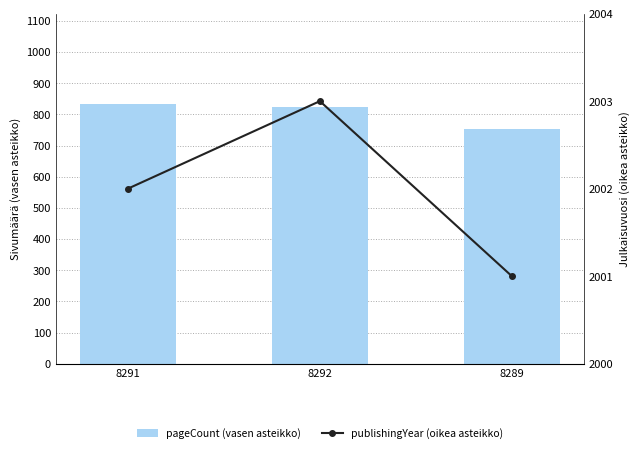

What is the maximum value for pageCount (vasen asteikko)?

832